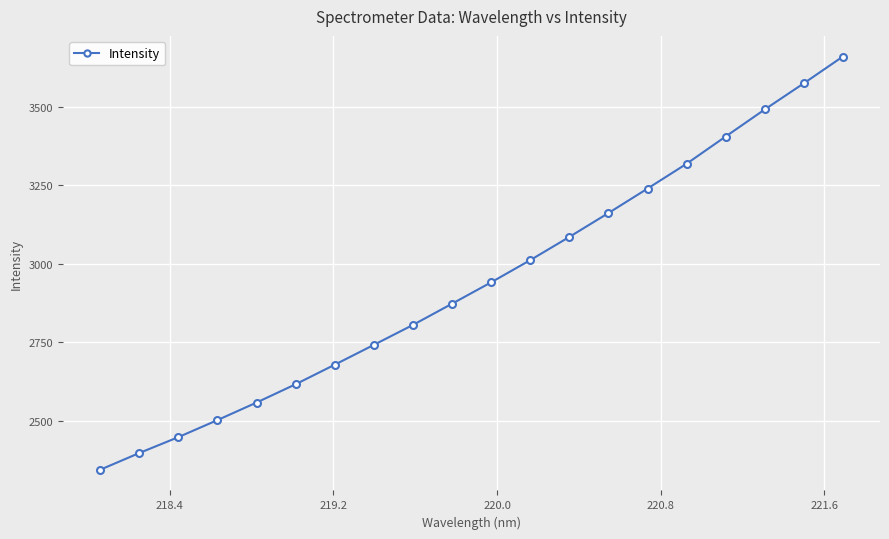

Does the chart display data point markers on the line(s)?

Yes